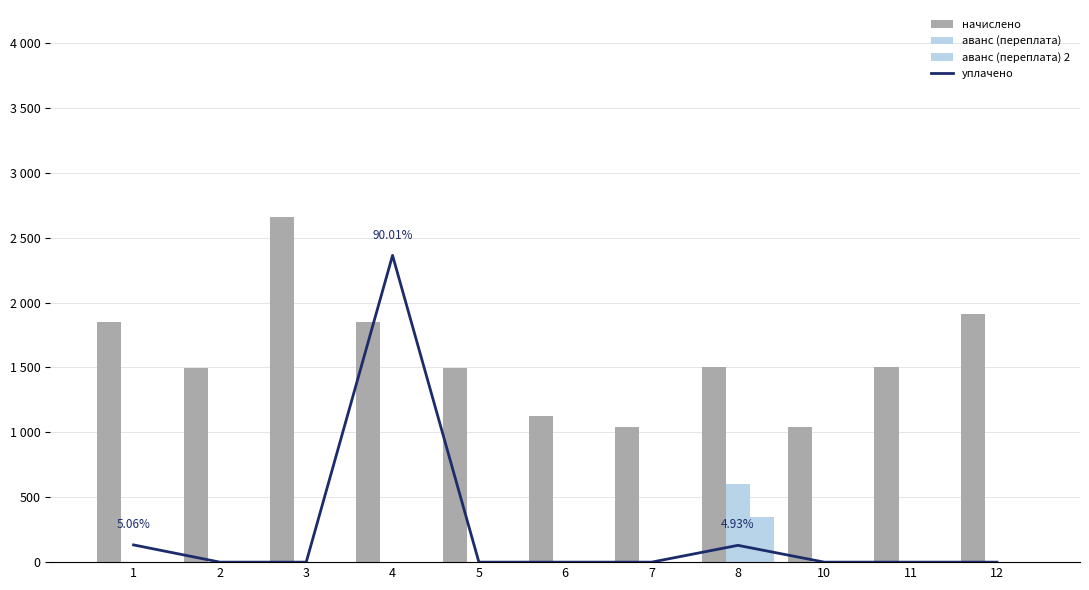

Which series has the widest spread of values?

уплачено